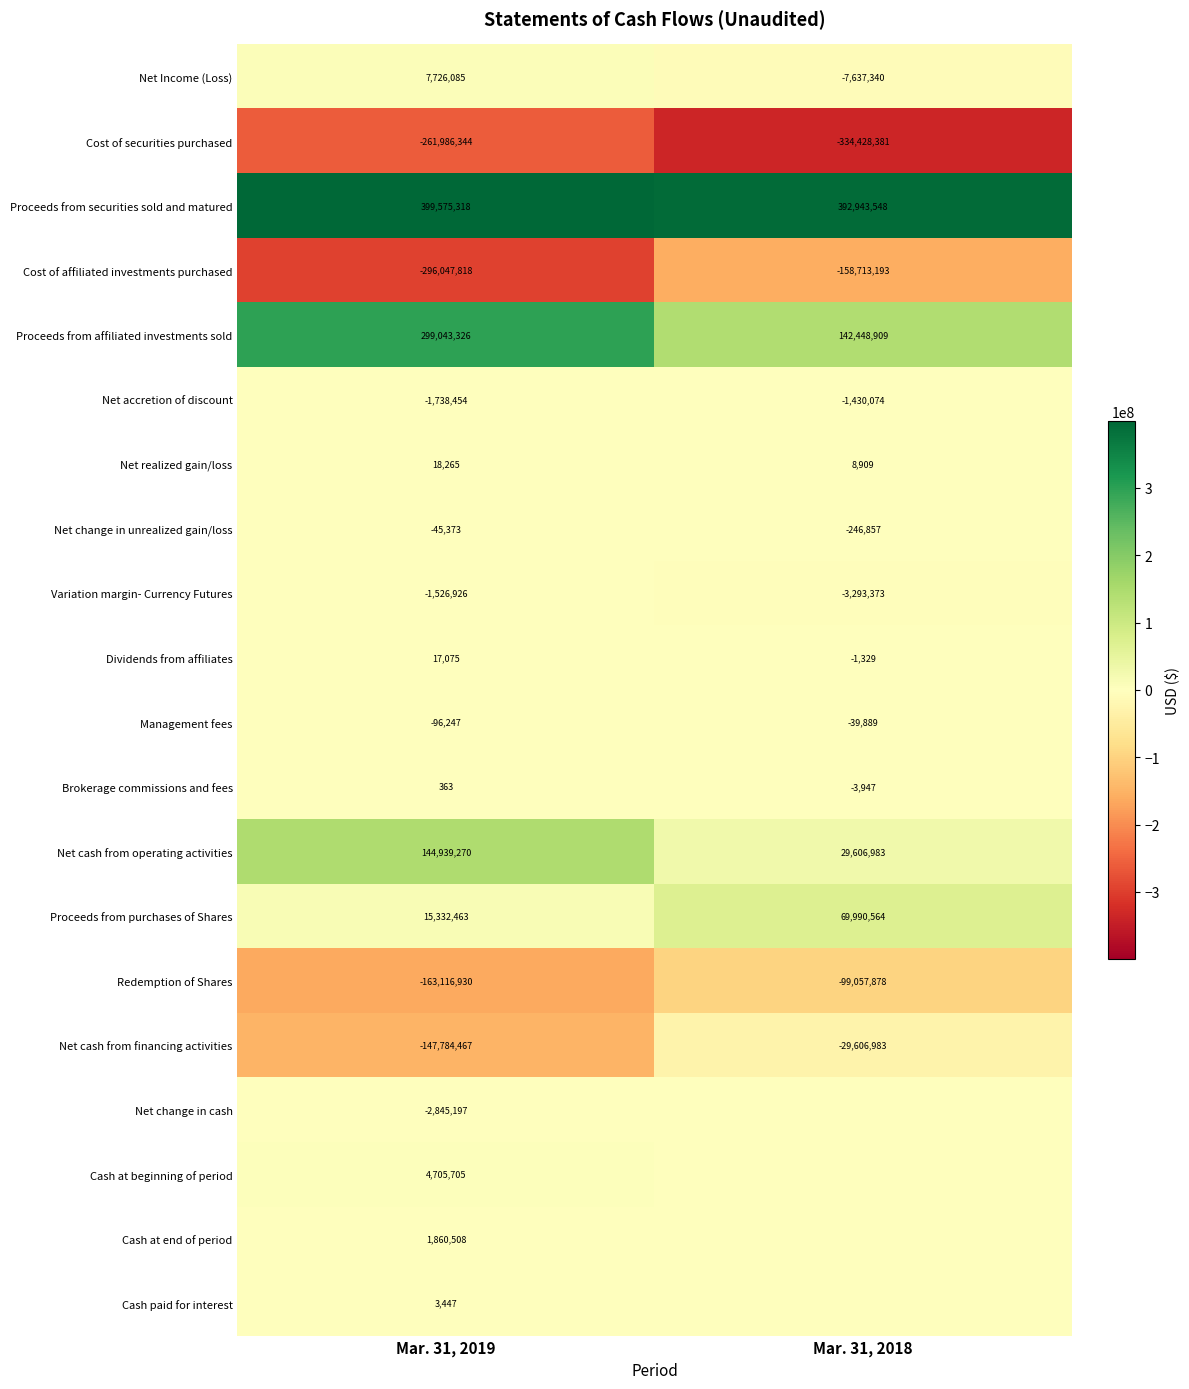

What is the total value across all series at Mar. 31, 2019?

-1965931